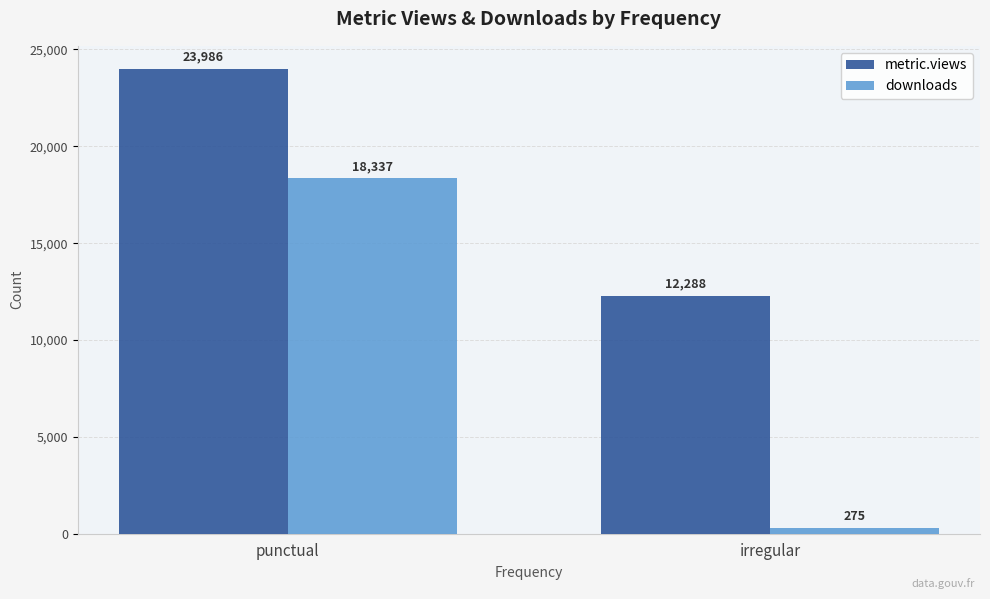

At which label does downloads reach its minimum?

irregular